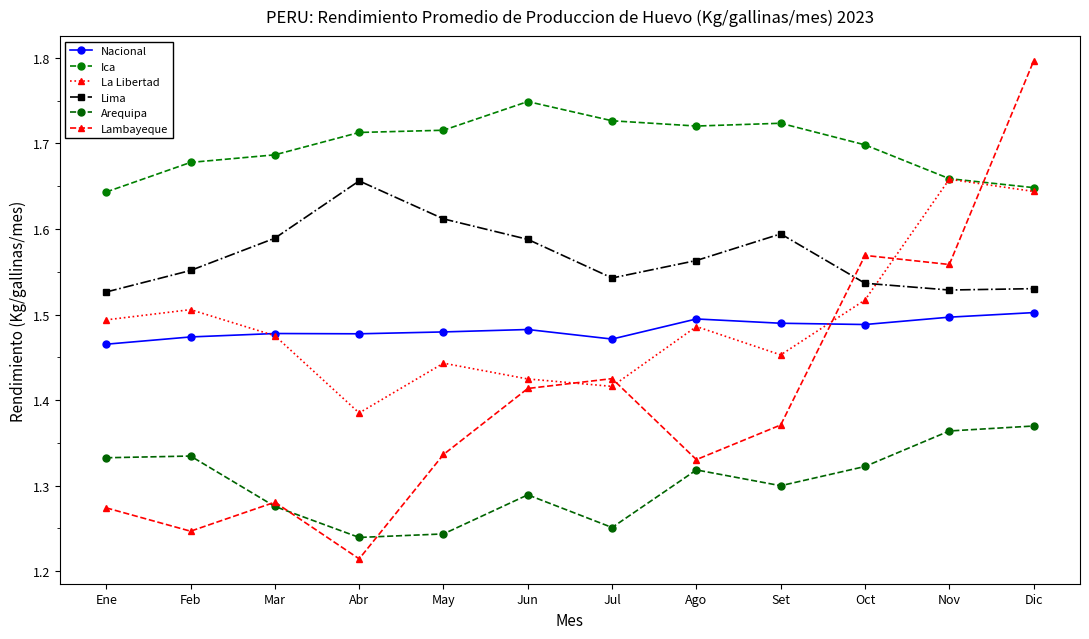

Reading left to right, list all the values displayed in this chart.

Nacional: 1.5	1.5	1.5	1.5	1.5	1.5	1.5	1.5	1.5	1.5	1.5	1.5
Ica: 1.6	1.7	1.7	1.7	1.7	1.7	1.7	1.7	1.7	1.7	1.7	1.6
La Libertad: 1.5	1.5	1.5	1.4	1.4	1.4	1.4	1.5	1.5	1.5	1.7	1.6
Lima: 1.5	1.6	1.6	1.7	1.6	1.6	1.5	1.6	1.6	1.5	1.5	1.5
Arequipa: 1.3	1.3	1.3	1.2	1.2	1.3	1.3	1.3	1.3	1.3	1.4	1.4
Lambayeque: 1.3	1.2	1.3	1.2	1.3	1.4	1.4	1.3	1.4	1.6	1.6	1.8